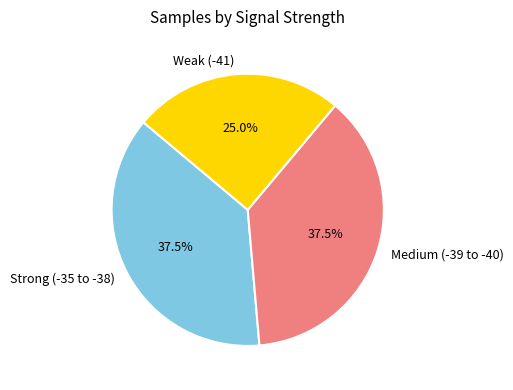

Does Strong (-35 to -38) account for over 50% of the chart?

No